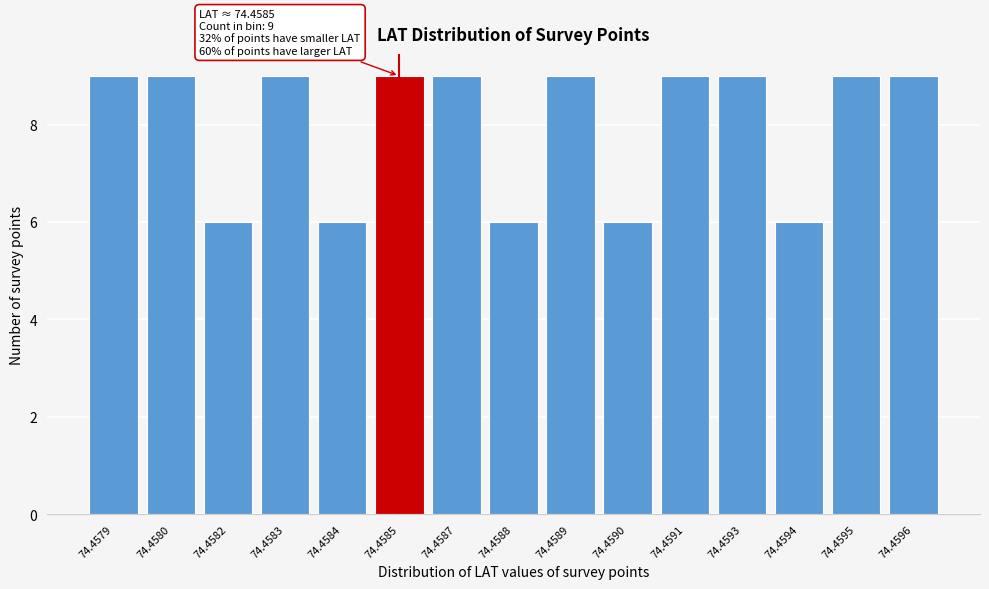

Reading left to right, transcribe all the data shown in this chart.

9	9	6	9	6	9	9	6	9	6	9	9	6	9	9